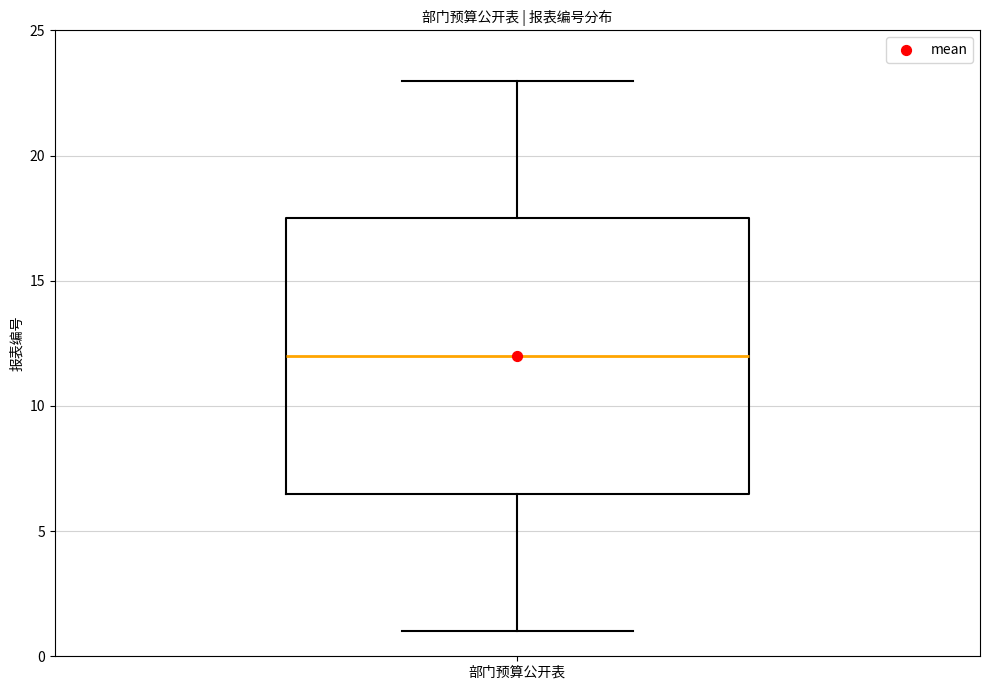

Read this box plot against the y-axis: the position of the median line, the range covered by the box, and the ends of both whiskers. The values are not printed on the chart, so give them approximately, as read against the axis.

median 12.0, box 6.5 to 17.5, whiskers 1.0 to 23.0